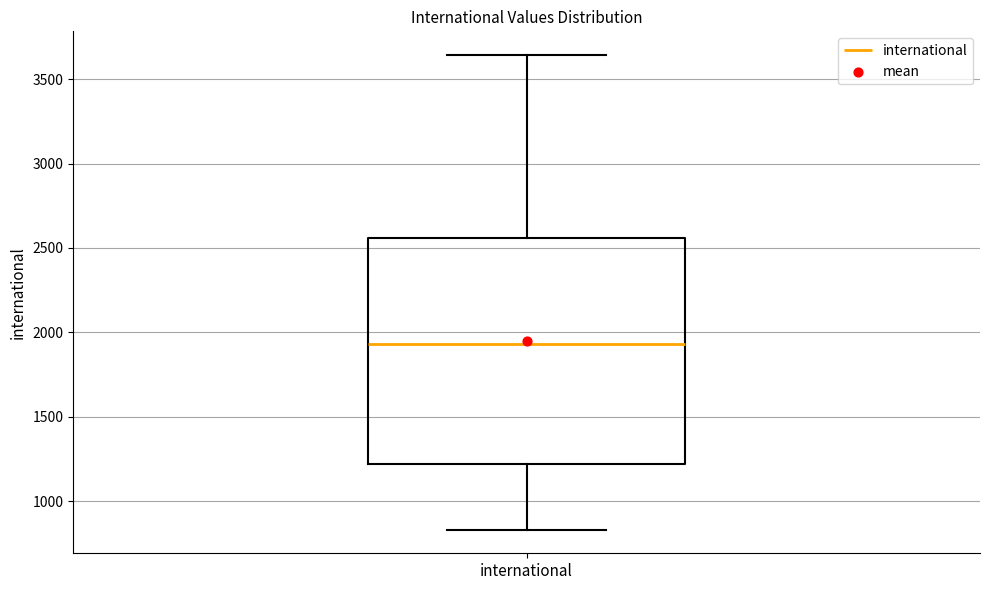

Read this box plot against the y-axis: the position of the median line, the range covered by the box, and the ends of both whiskers. The values are not printed on the chart, so give them approximately, as read against the axis.

median 1950, box 1200 to 2550, whiskers 850 to 3650